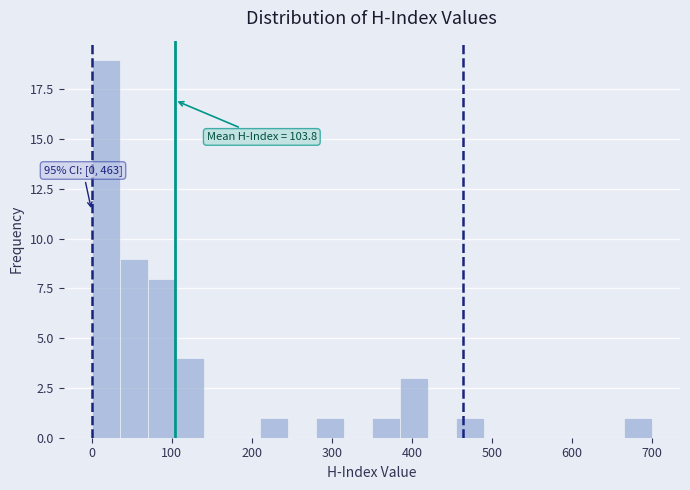

Read against the x-axis, roughly where is the centre of the tallest bar?

20